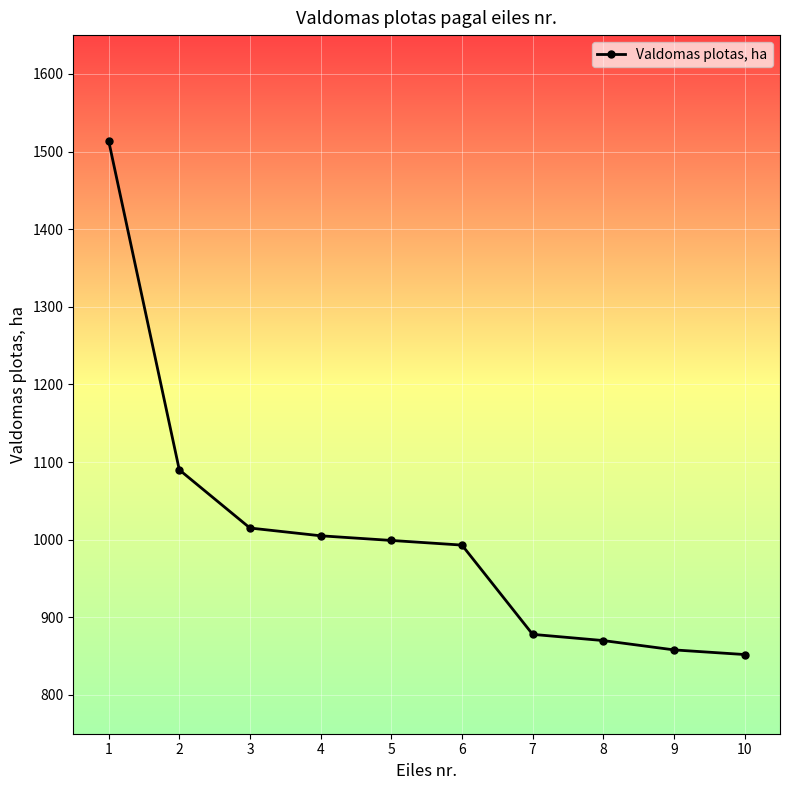

Is this an area chart (filled region under the line)?

No